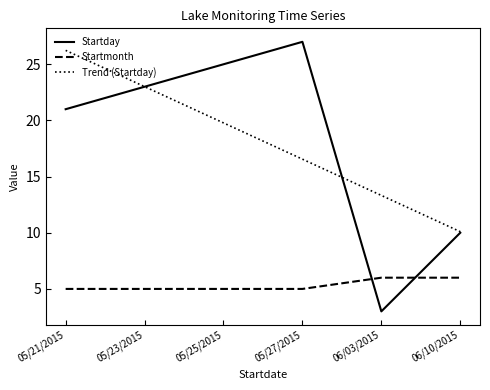

Reading left to right, transcribe all the data shown in this chart.

Startday: 21.0	23.0	25.0	27.0	3.0	10.0
Startmonth: 5.0	5.0	5.0	5.0	6.0	6.0
Trend (Startday): 26.2	23.0	19.8	16.6	13.3	10.1